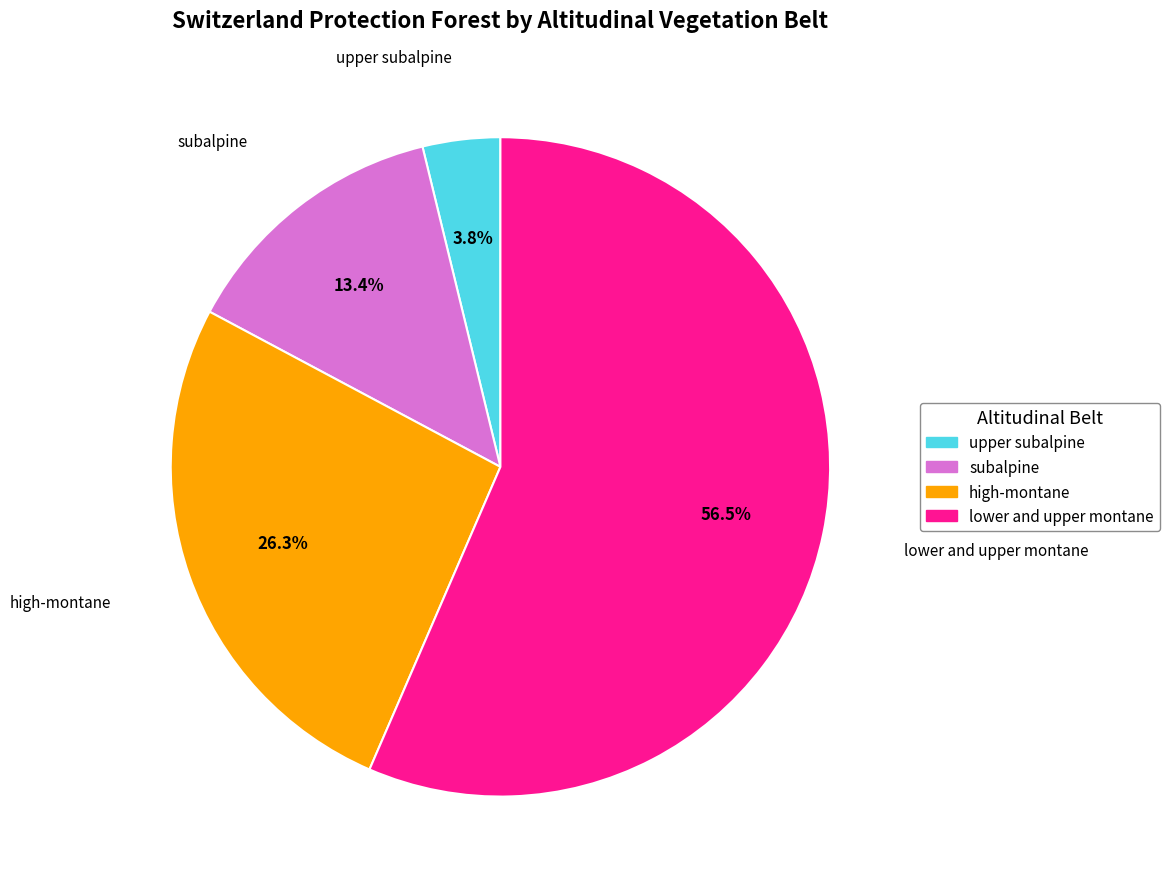

What percentage is the upper subalpine slice, to the nearest percent?

4%